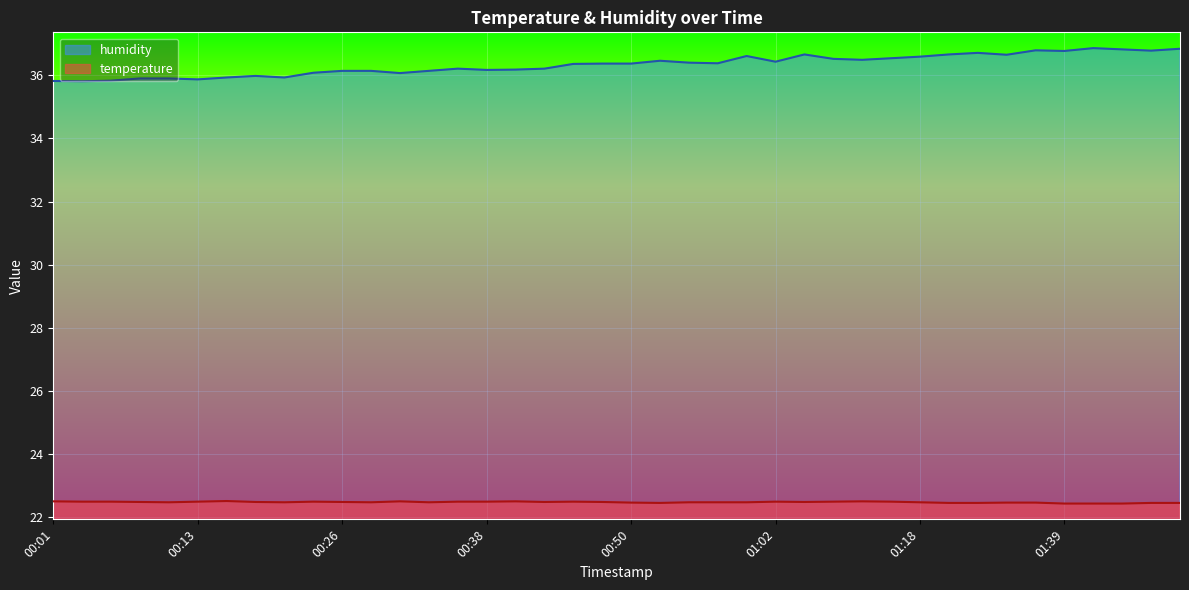

How many lines are shown in the chart?

2